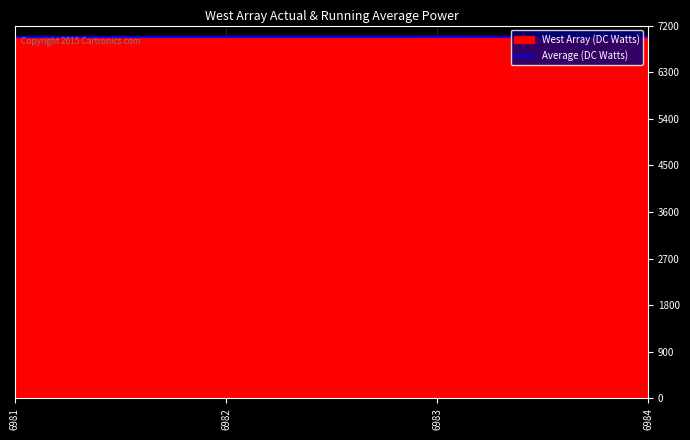

Rank the categories by value from highest to lowest.

6984, 6983, 6982, 6981